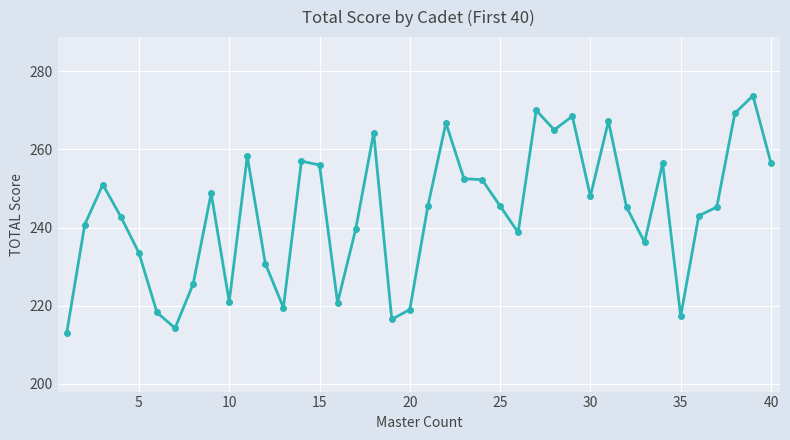

What is the average value?

243.8